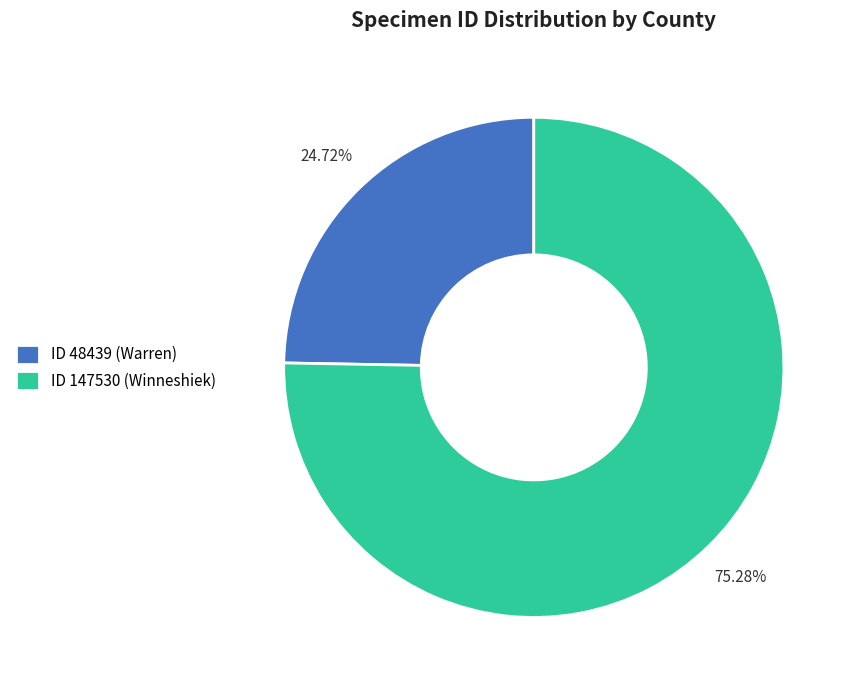

To the nearest percent, what is the difference between the largest and smallest slice percentages?

51%